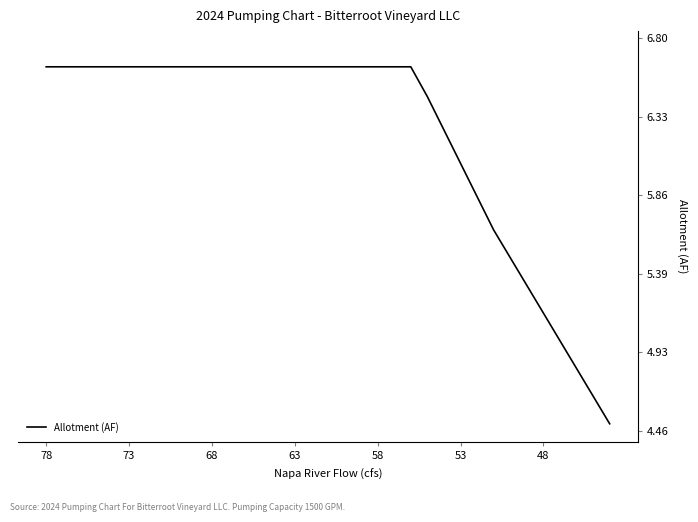

What is the minimum value shown in the chart?

4.5